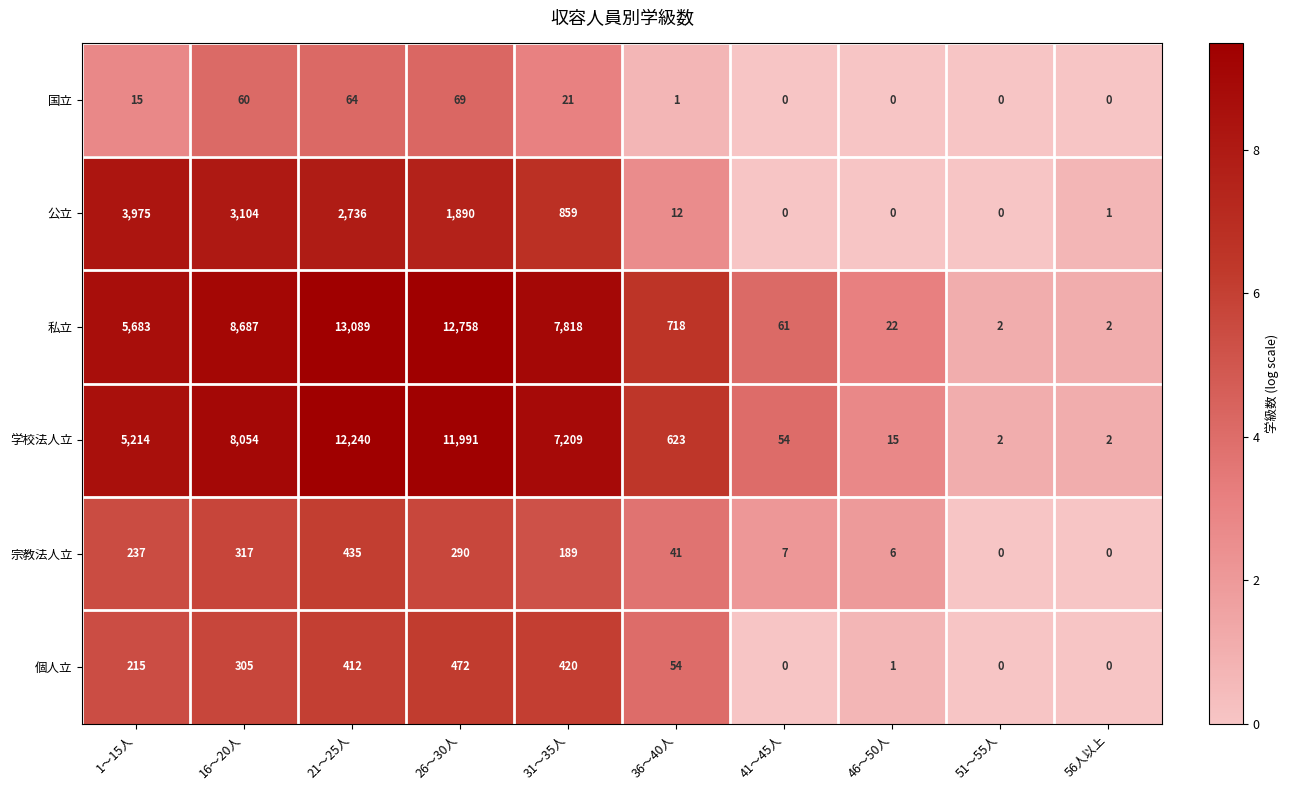

How many data points does each series have?

10